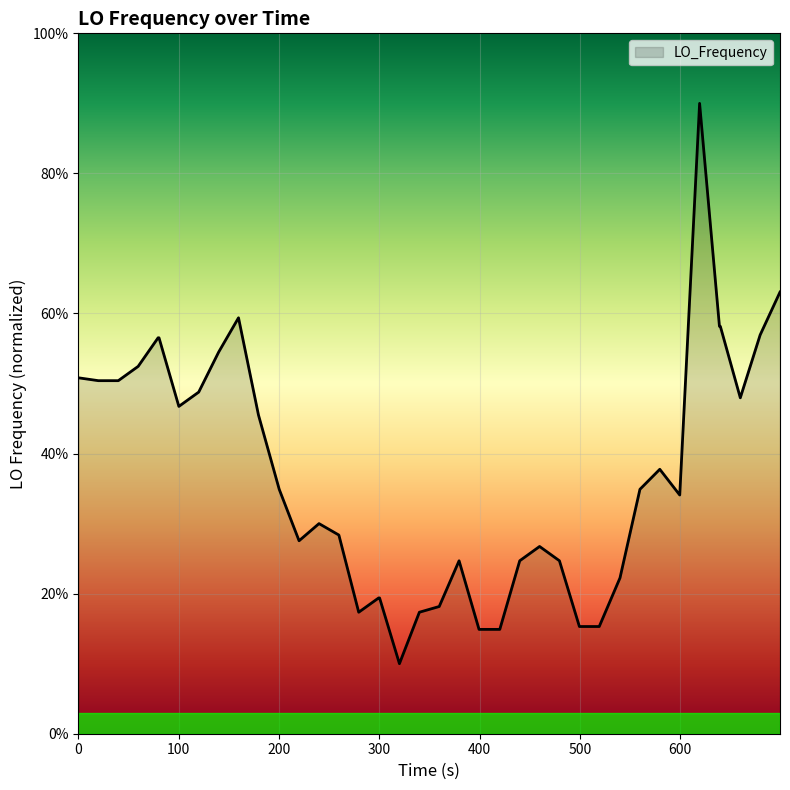

What is the minimum value shown in the chart?

10.0